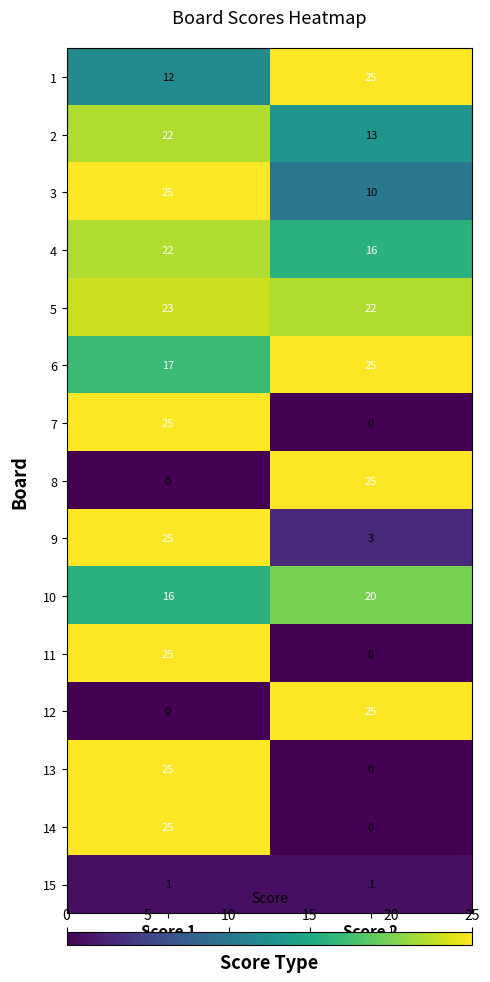

What is the difference between the highest and lowest values at Score 1?

25